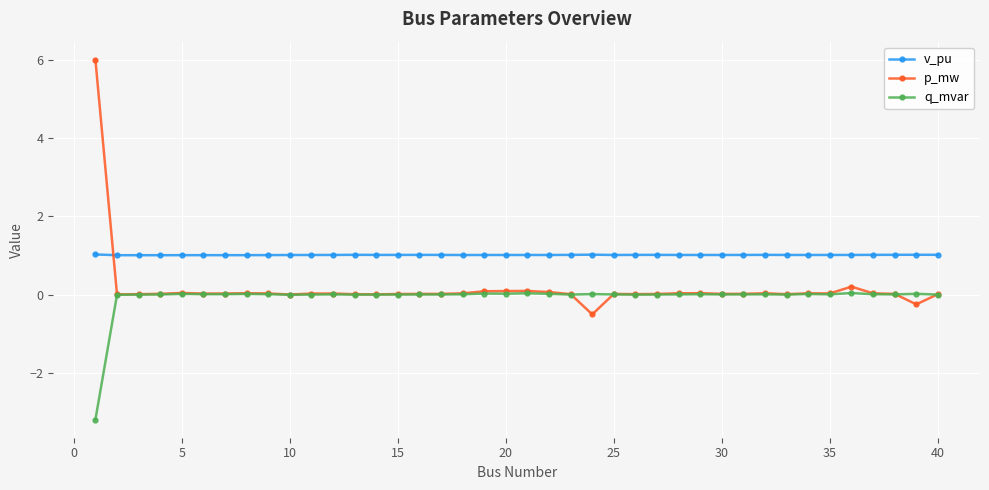

What is the smallest value displayed?

-3.2